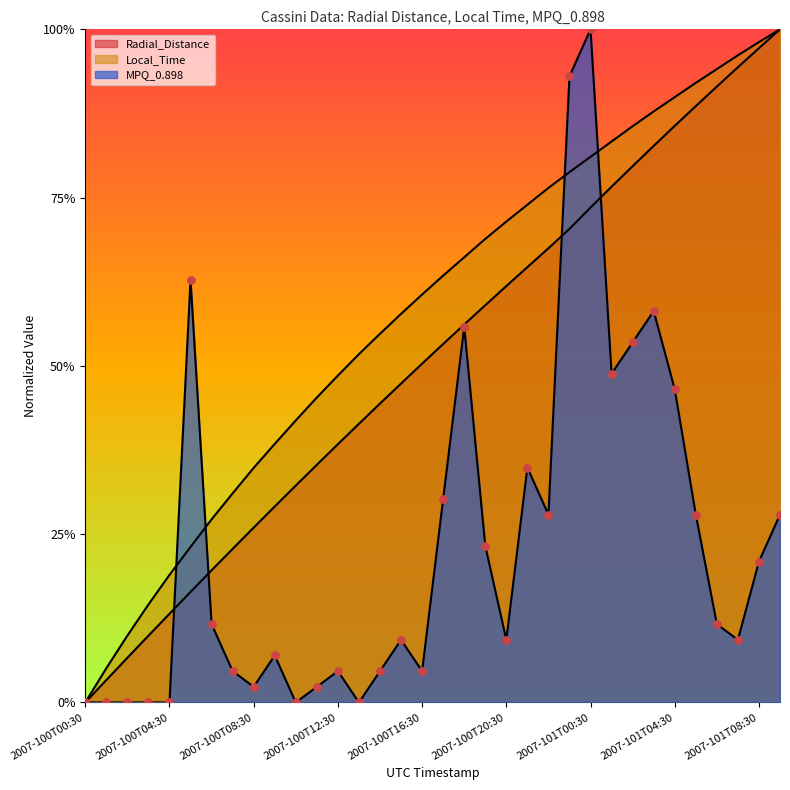

What is the total value across all series at 2007-100T16:30?

1.2